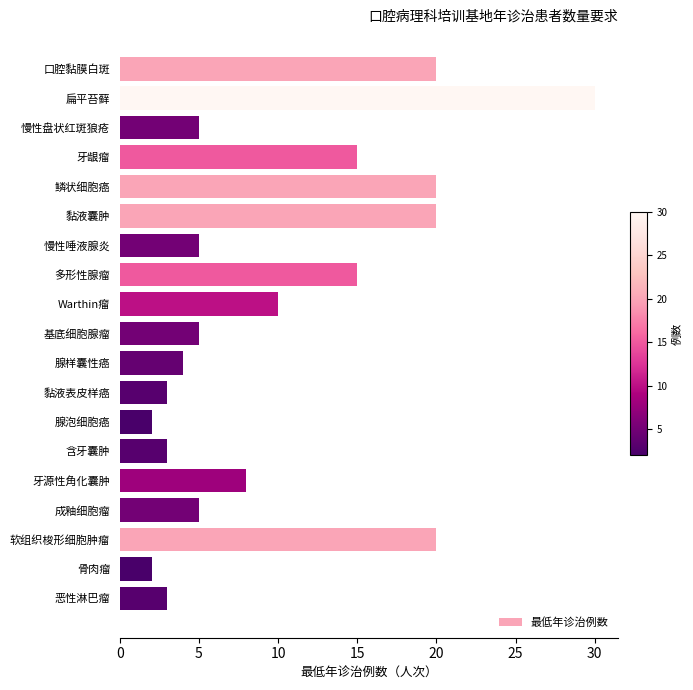

What is the ratio of the value at 基底细胞腺瘤 to the value at Warthin瘤?

0.5